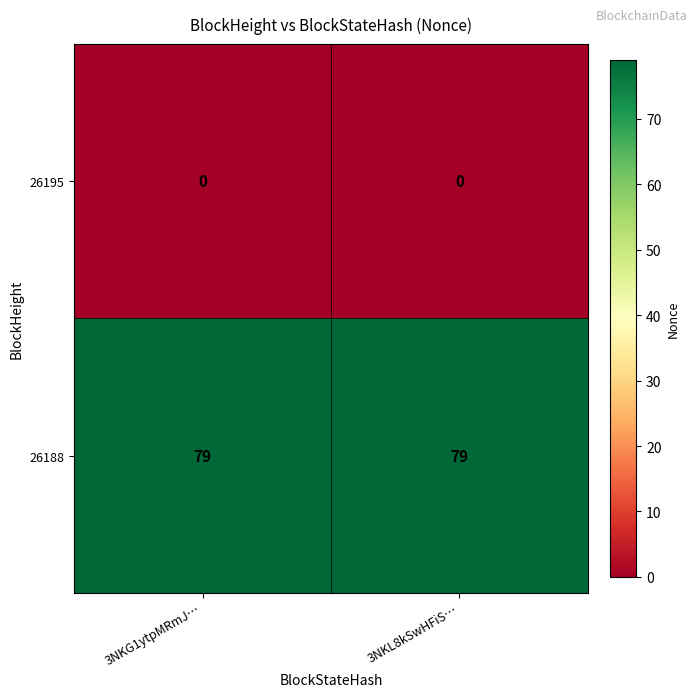

What is the spread (max minus min) of values at 3NKL8kSwHFiS…?

79